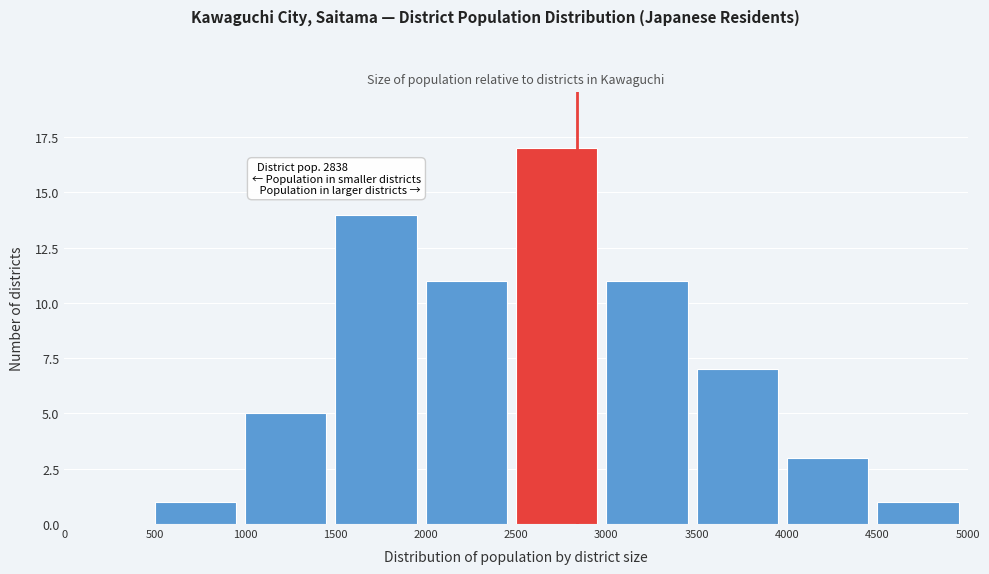

Which range on the x-axis has the tallest bar?

2500 to 3000